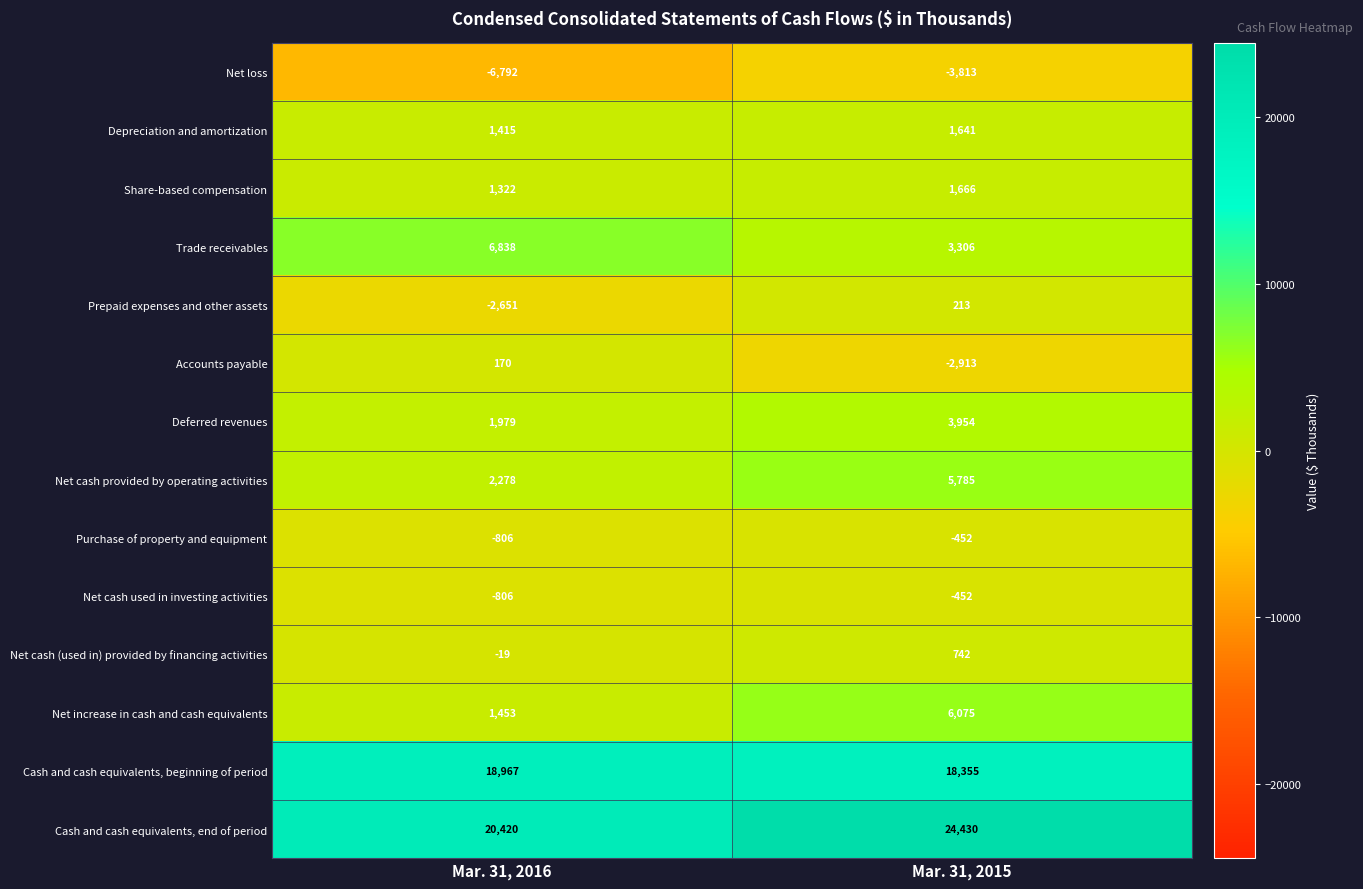

True or false: Net increase in cash and cash equivalents has a value of 6075 at Mar. 31, 2015.

True